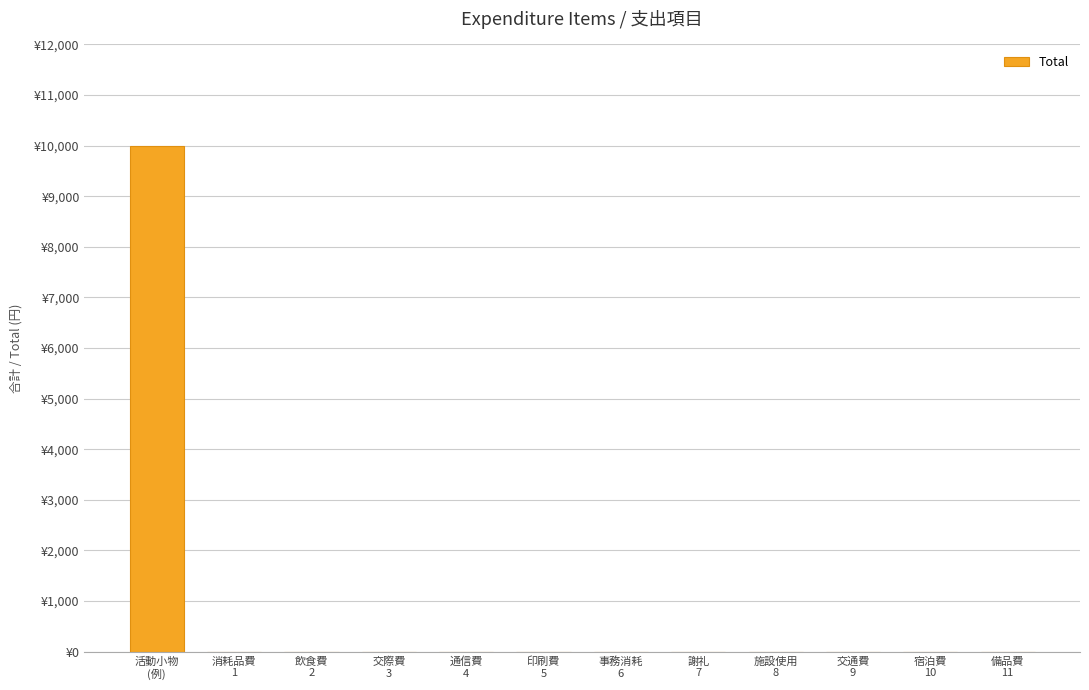

Between 宿泊費
10 and 交際費
3, which is larger?

宿泊費
10